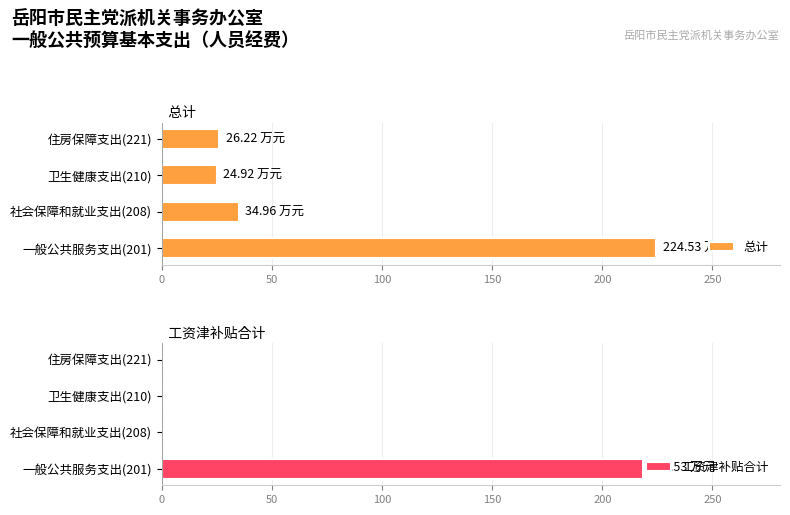

How many groups of bars are there?

4